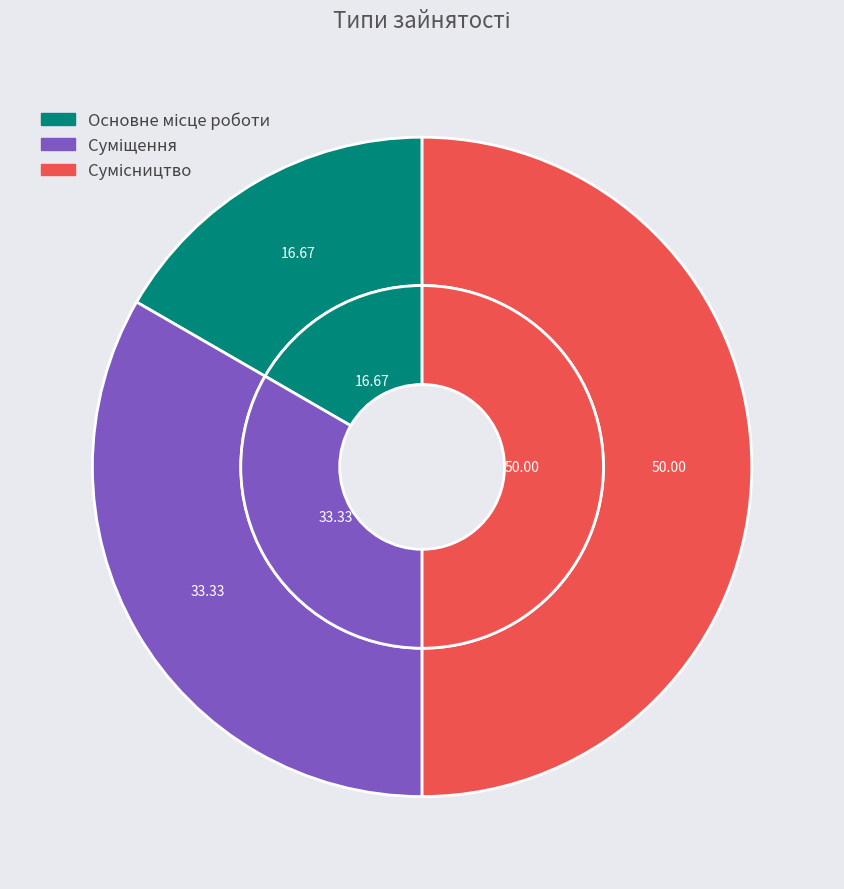

How many slices are in this pie chart?

3